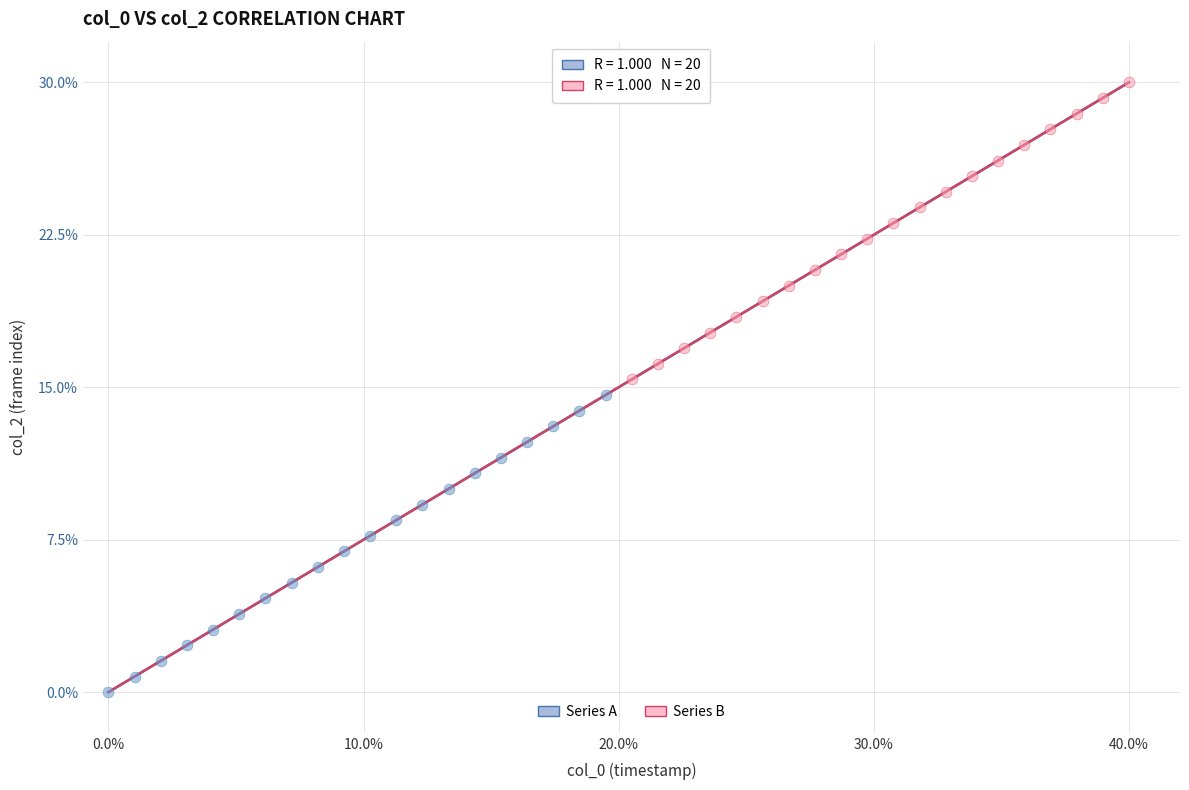

Which series contains the lowest Y value?

Series A